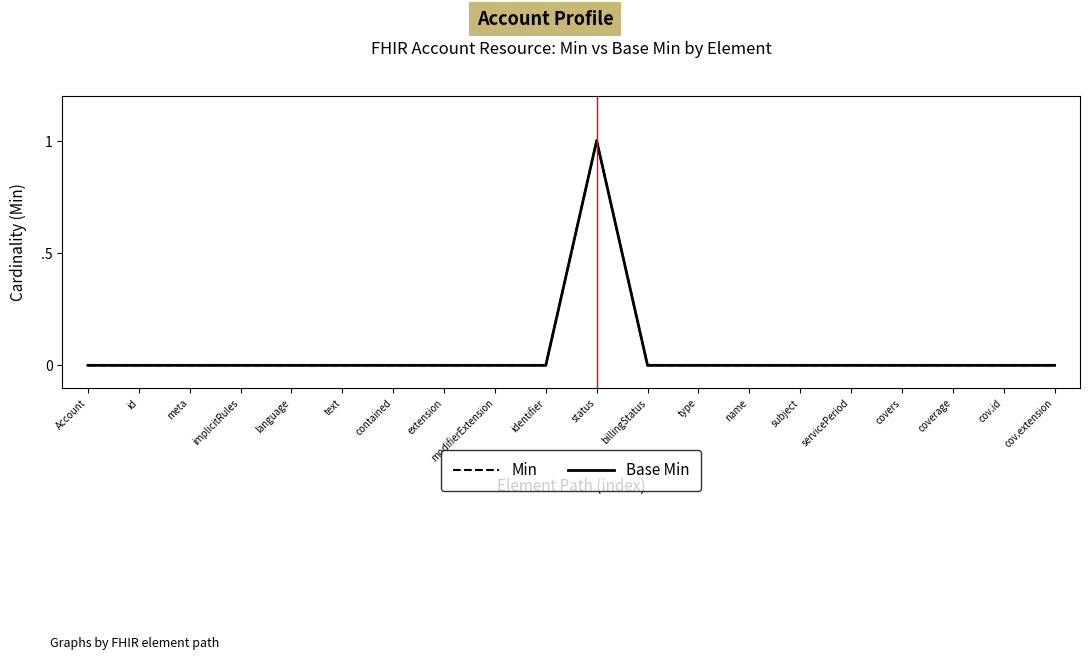

Does the chart have visible grid lines?

No